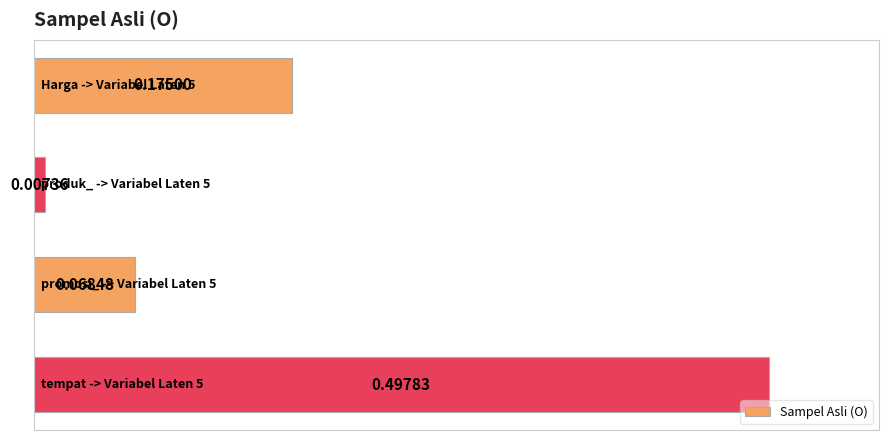

What is the difference between the maximum and minimum values?

0.5